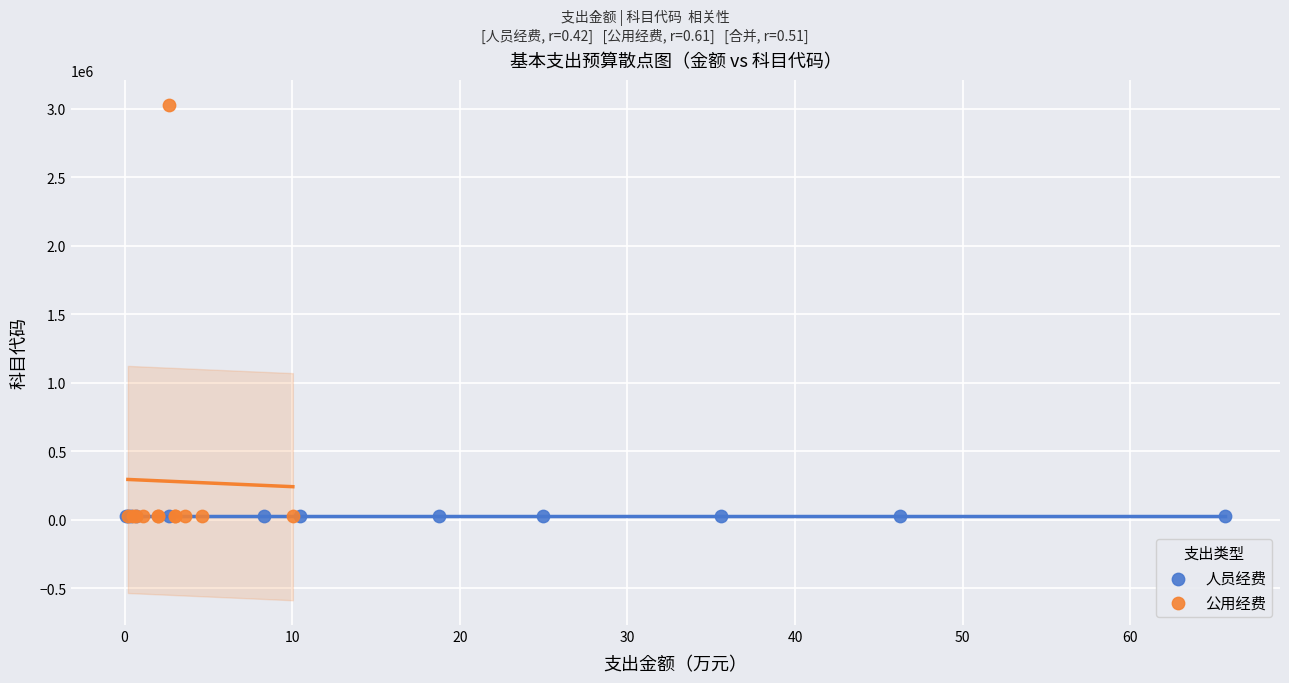

Which series reaches the maximum Y coordinate?

公用经费